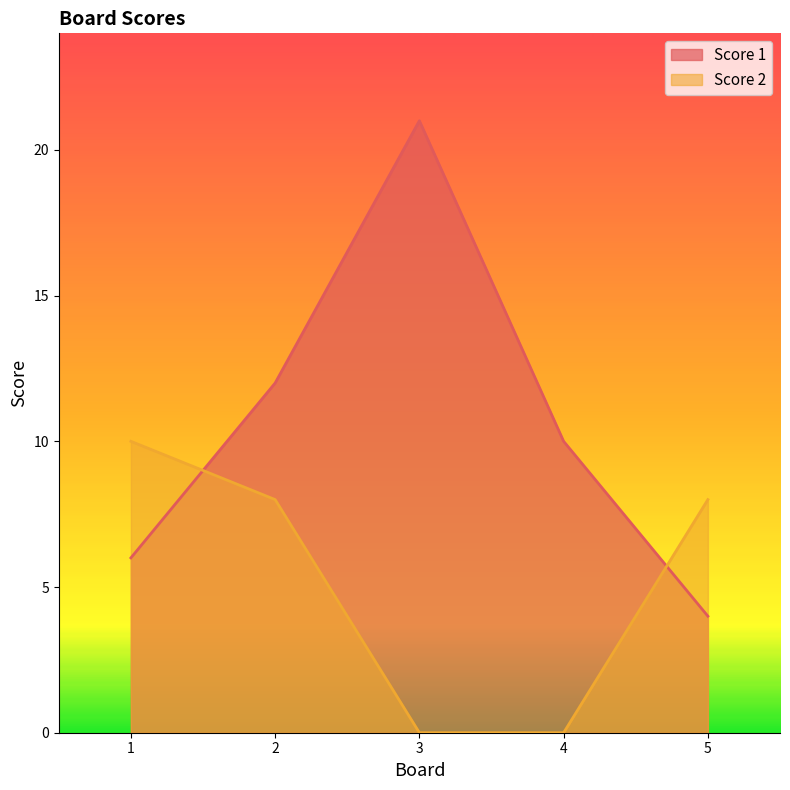

Which series ends up on top after the final intersection of Score 2 and Score 1?

Score 2